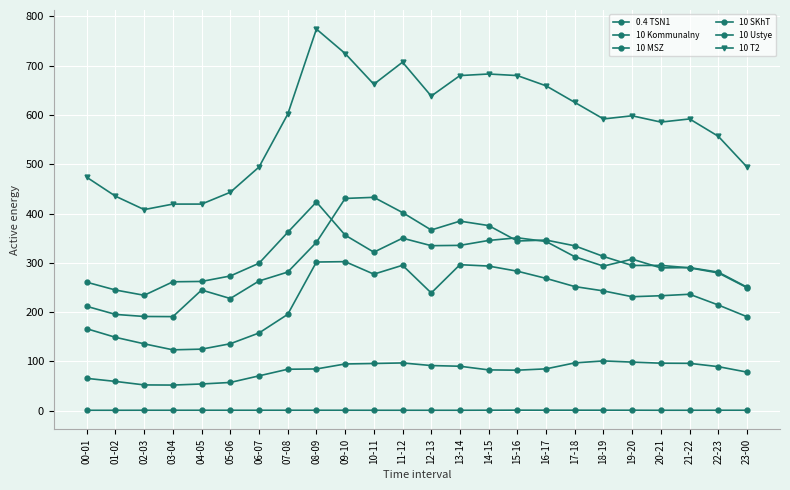

Does the chart have visible grid lines?

Yes